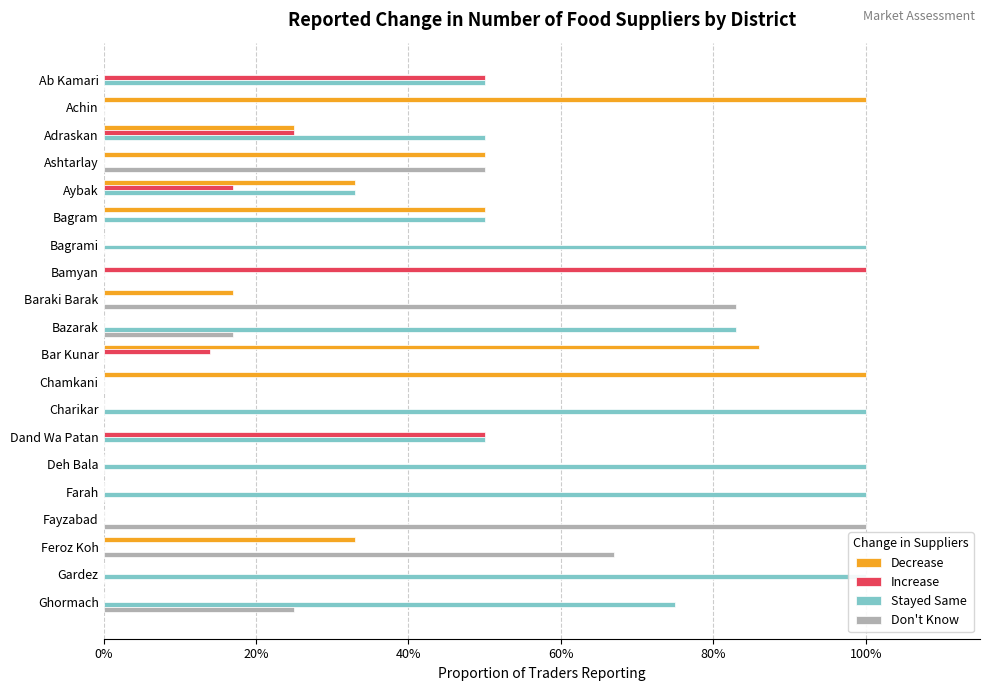

How many bars are there in total?

80